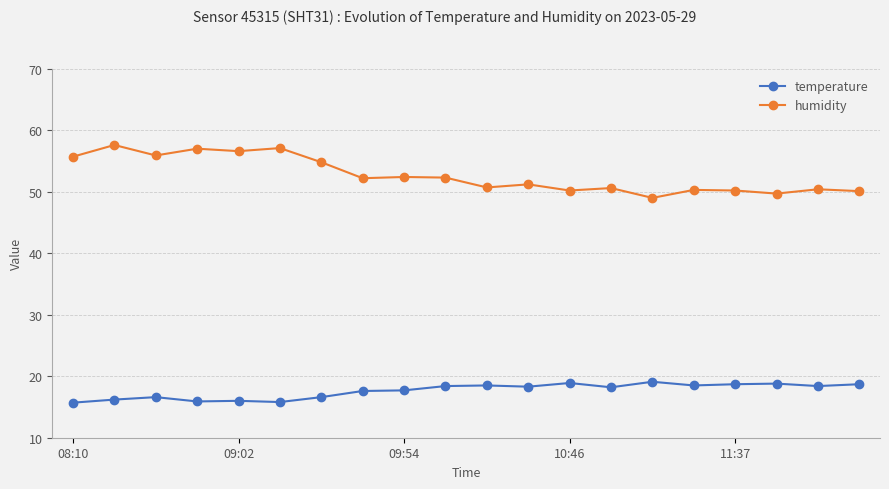

What is the sum of all humidity values?

1054.0